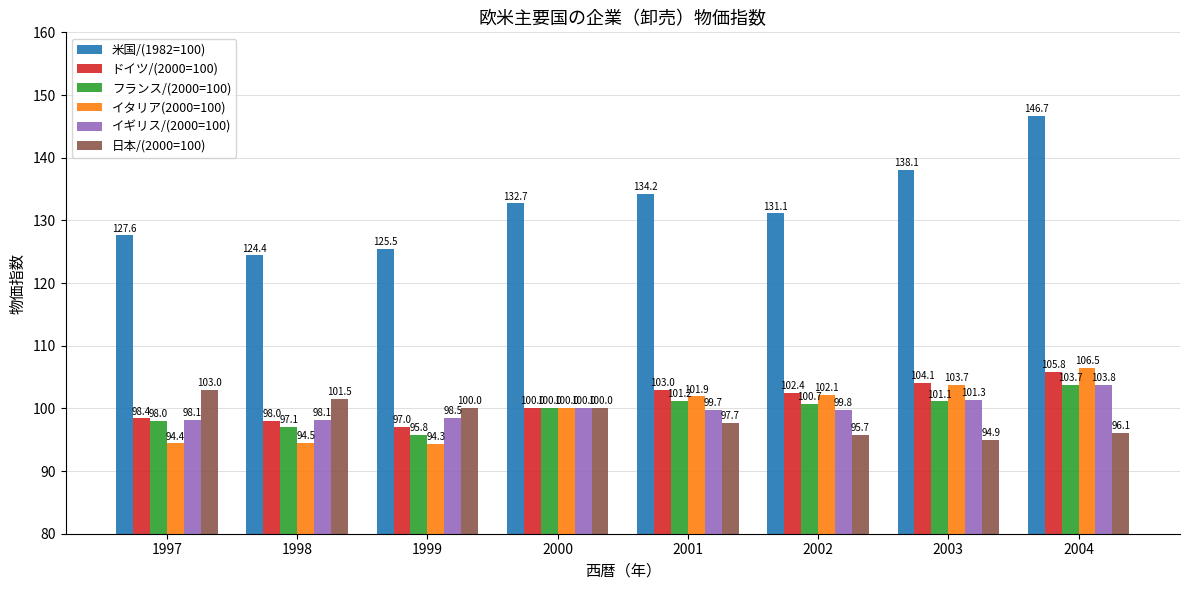

Is it true that ドイツ/(2000=100) equals 145.8 at 1998?

False